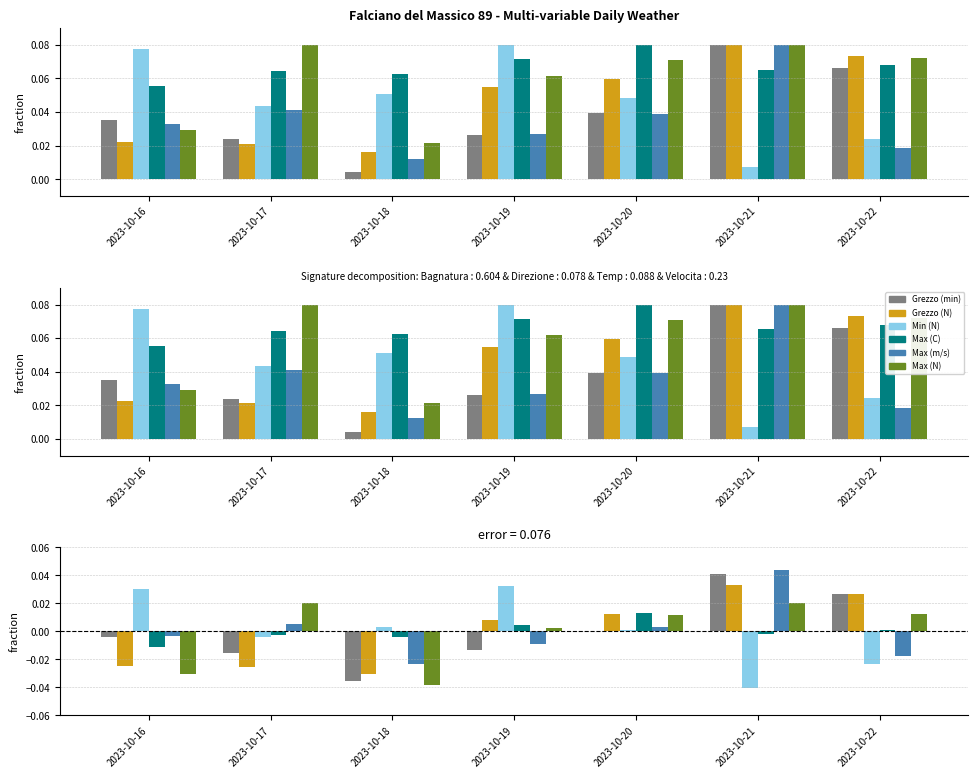

Does the chart contain stacked bars?

No